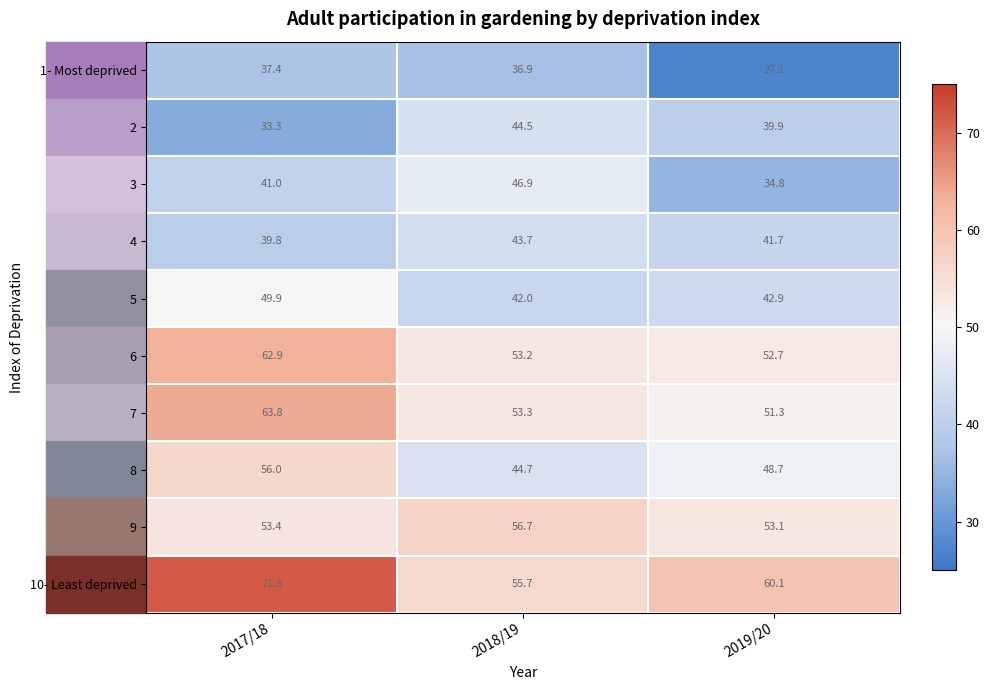

Read the 5 value at 2019/20.

42.9